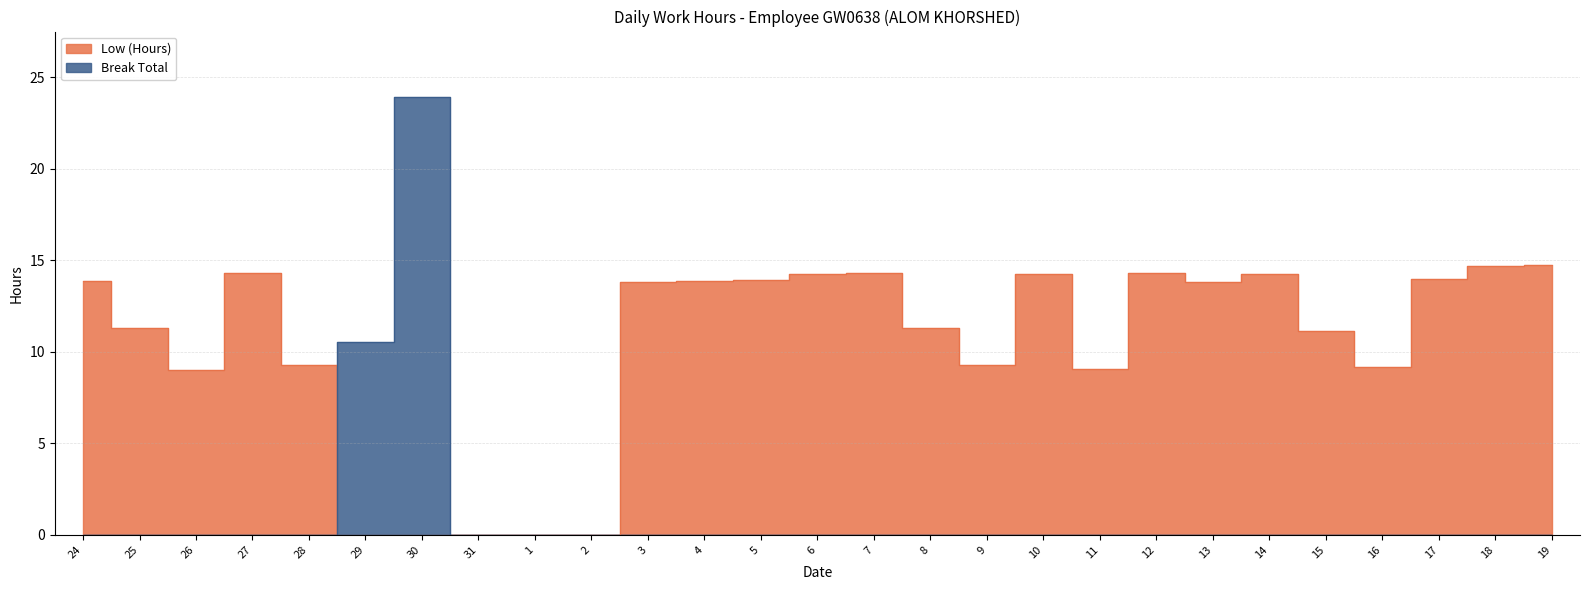

At 26, list the series in order from largest to smallest.

Low (Hours), Break Total